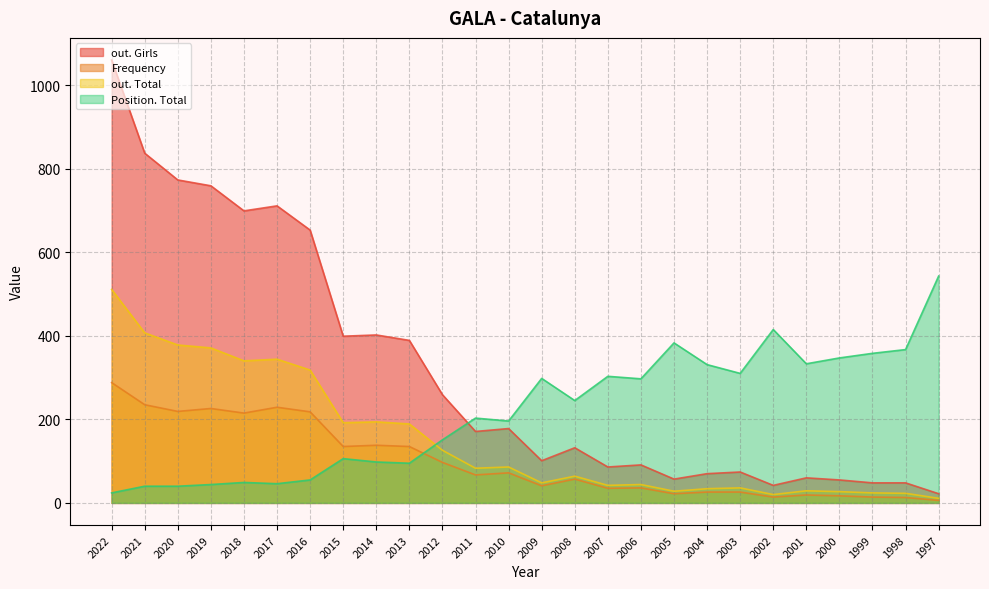

True or false: Frequency and out. Girls cross at least once.

False